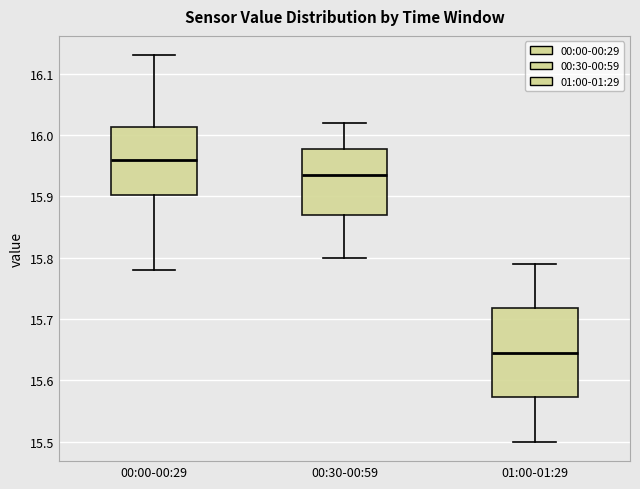

Where is the lower edge of the box for 00:30-00:59 on the y-axis? The values are not printed on the chart, so give them approximately, as read against the axis.

15.87